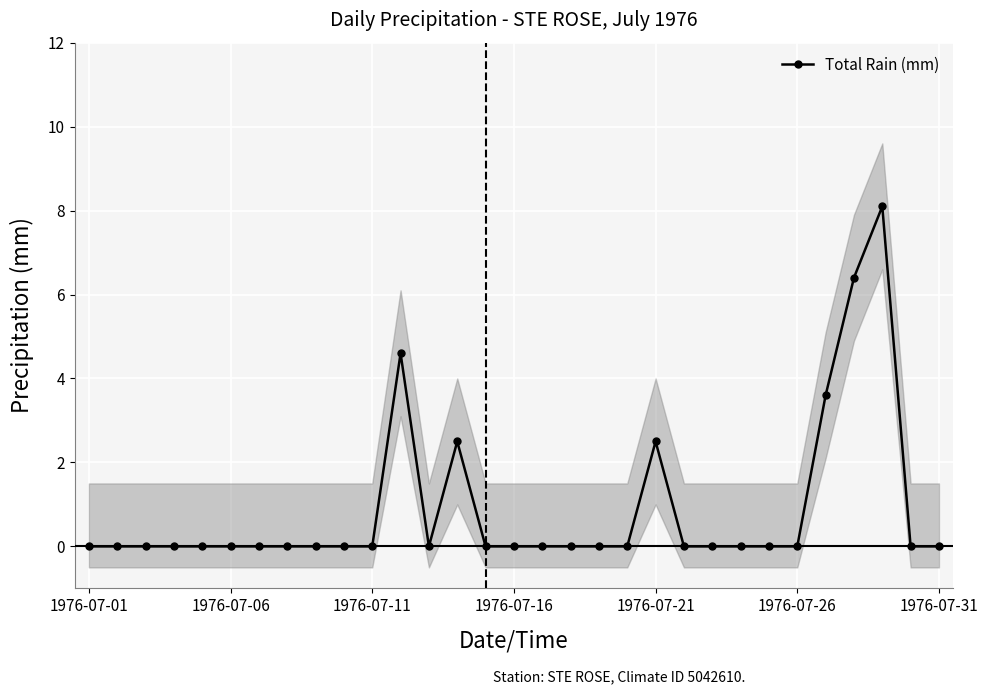

Reading right to left, extract all data points from this chart.

0.0	0.0	8.1	6.4	3.6	0.0	0.0	0.0	0.0	0.0	2.5	0.0	0.0	0.0	0.0	0.0	0.0	2.5	0.0	4.6	0.0	0.0	0.0	0.0	0.0	0.0	0.0	0.0	0.0	0.0	0.0